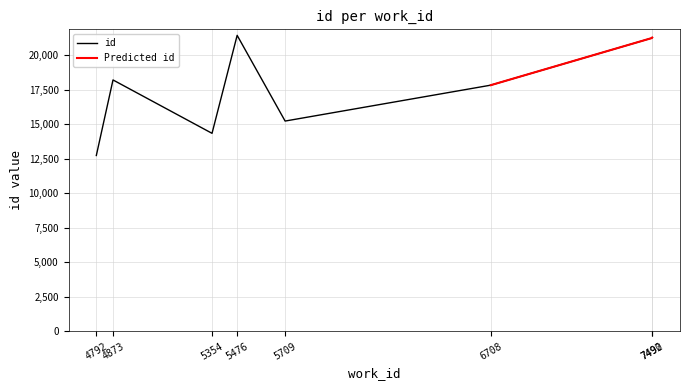

True or false: work_id and id cross at least once.

False